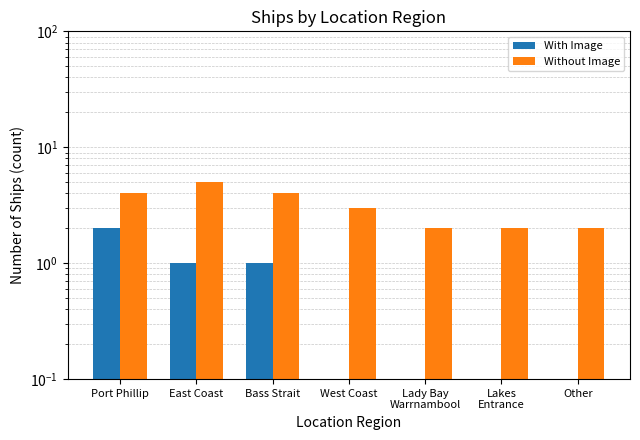

Is it true that Without Image equals 2 at Lakes
Entrance?

True